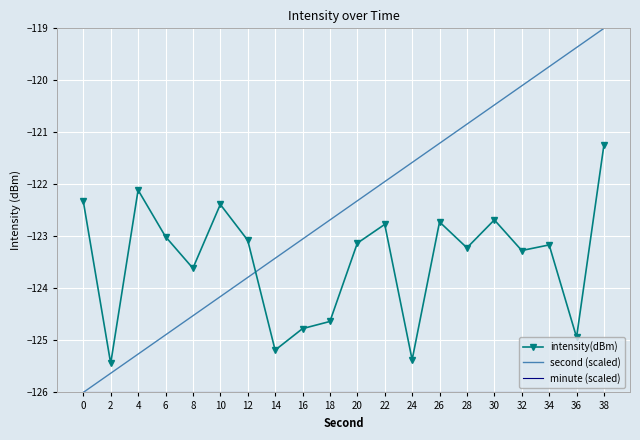

At how many categories does at least one series exceed -120?

3